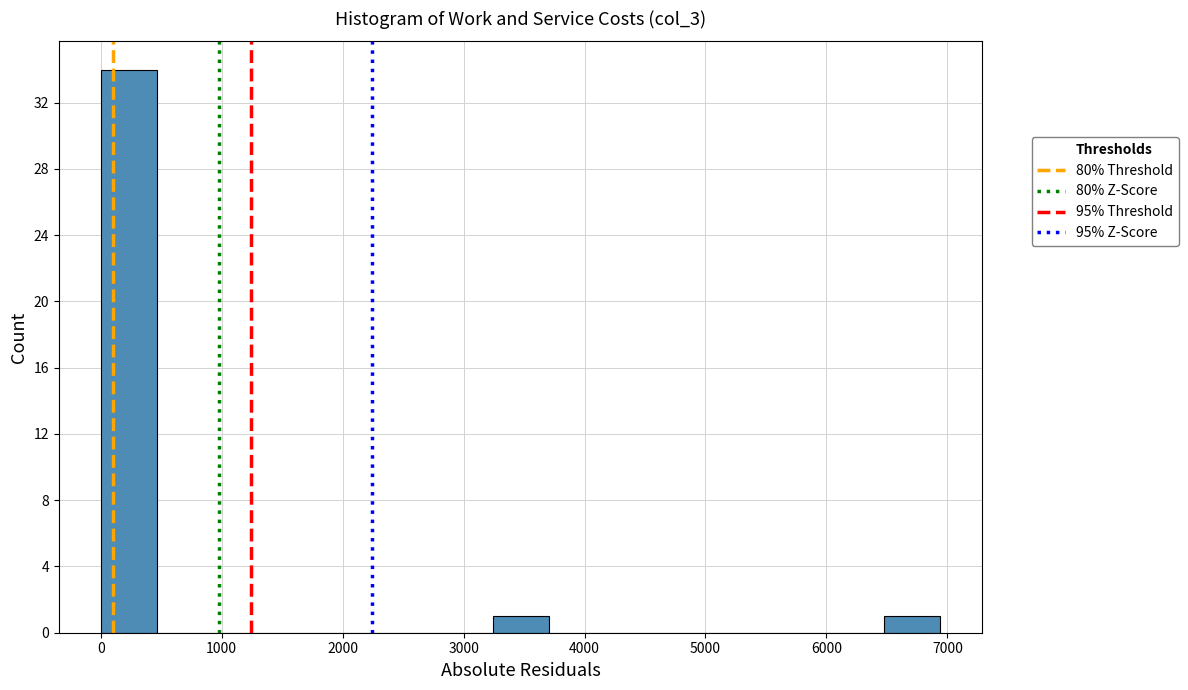

Over which range of the x-axis is the bar tallest?

0 to 500